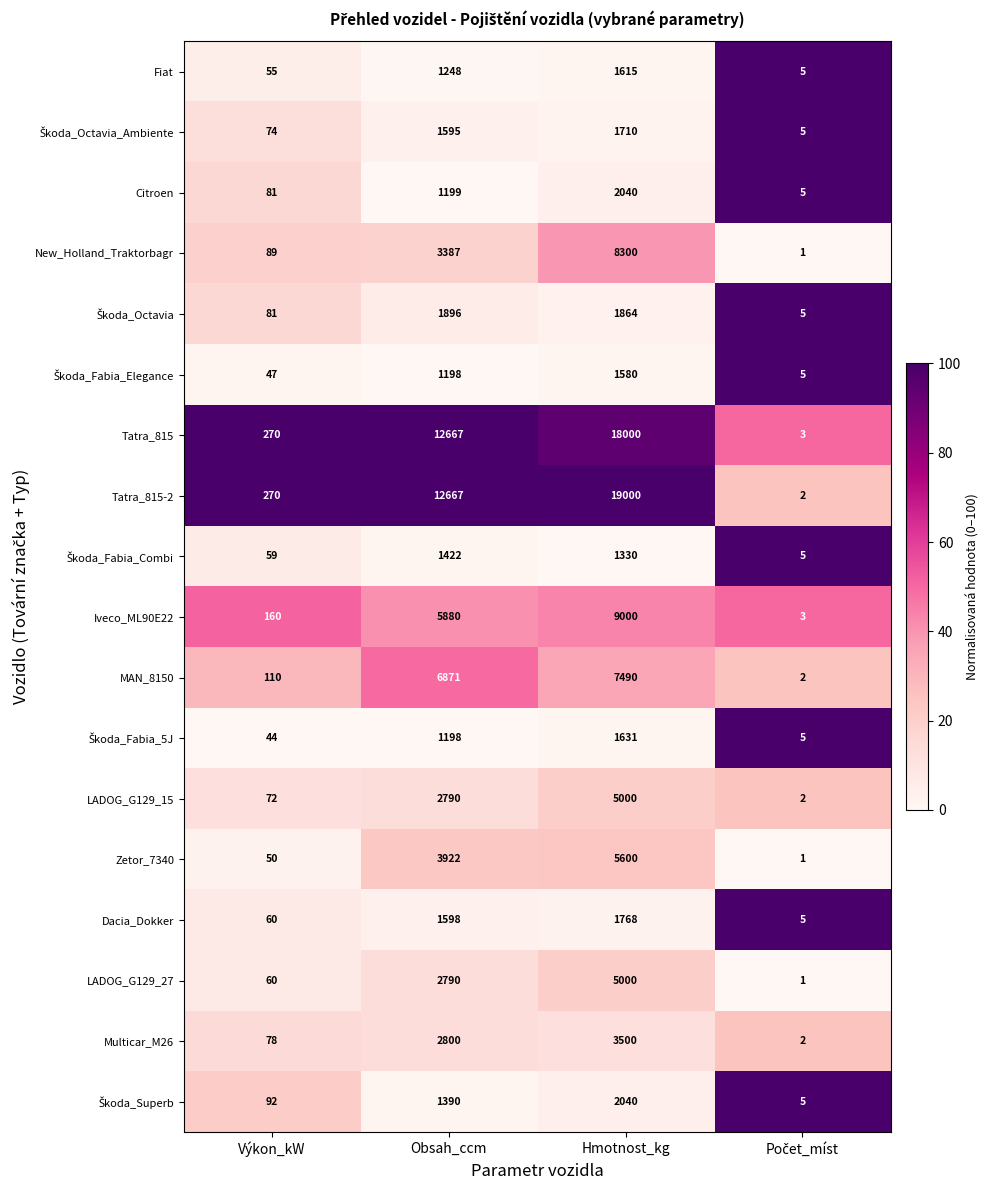

Which series has the largest total across all categories?

Tatra_815-2